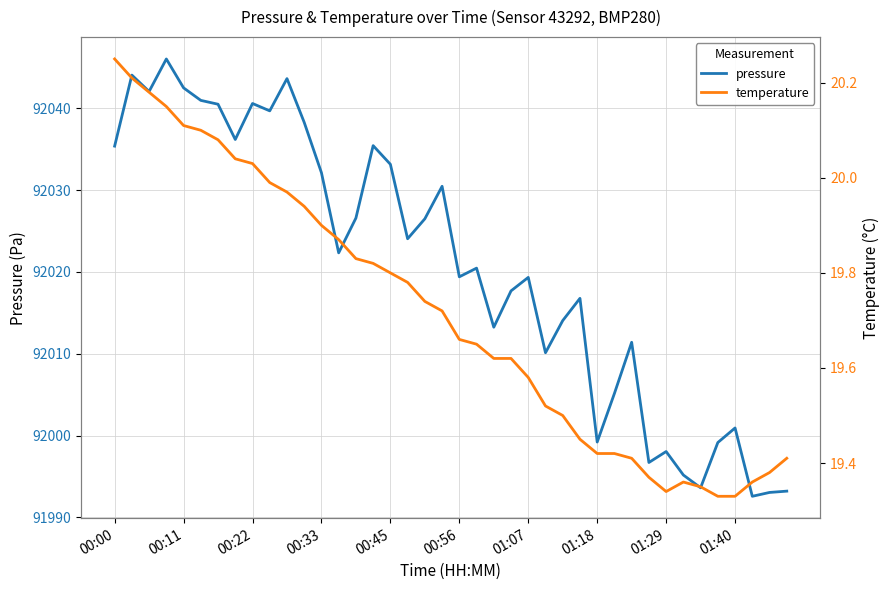

What is the maximum value shown in the chart?

92046.0